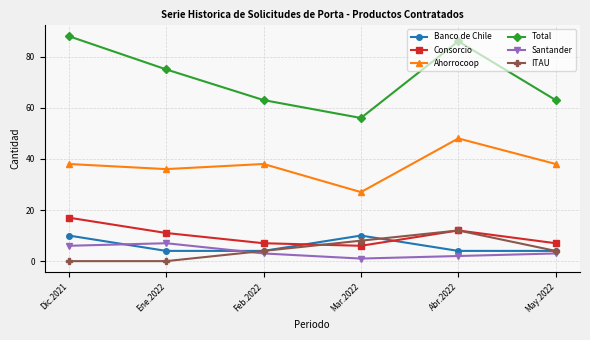

True or false: ITAU and Ahorrocoop cross at least once.

False